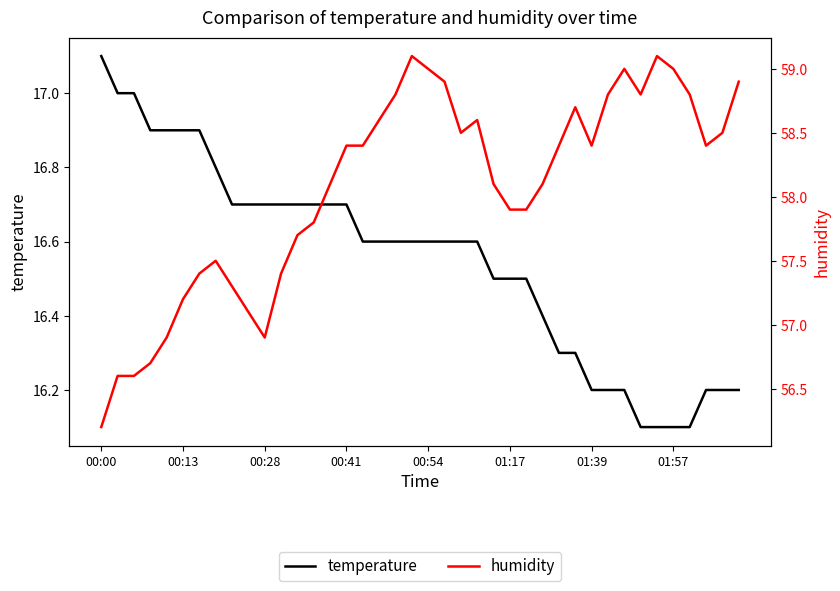

True or false: temperature and humidity cross at least once.

False